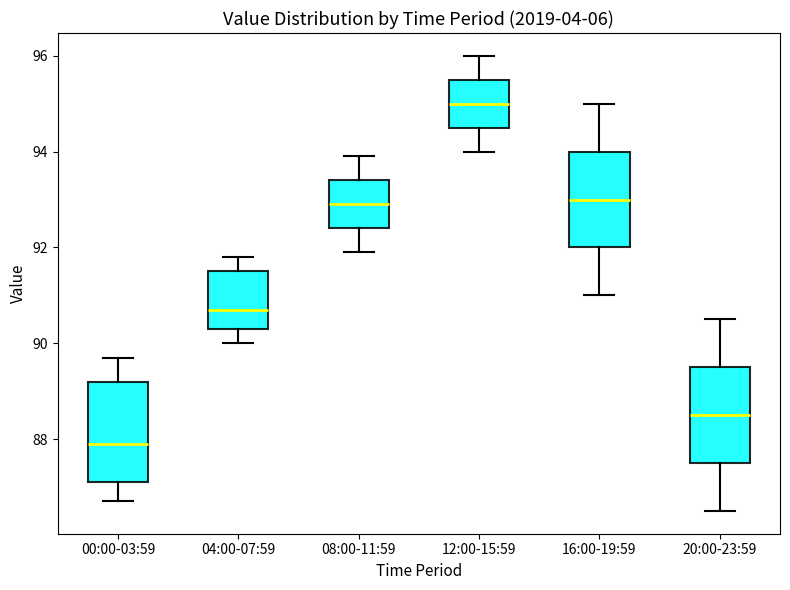

Reading left to right, transcribe this box plot: for each box, give where its median line is, the range the box spans, and where its two whiskers end, as read against the y-axis. The values are not printed on the chart, so give them approximately, as read against the axis.

00:00-03:59: median 88.0, box 87.2 to 89.2, whiskers 86.8 to 89.8
04:00-07:59: median 90.8, box 90.4 to 91.6, whiskers 90.0 to 91.8
08:00-11:59: median 93.0, box 92.4 to 93.4, whiskers 92.0 to 94.0
12:00-15:59: median 95.0, box 94.6 to 95.6, whiskers 94.0 to 96.0
16:00-19:59: median 93.0, box 92.0 to 94.0, whiskers 91.0 to 95.0
20:00-23:59: median 88.6, box 87.6 to 89.6, whiskers 86.6 to 90.6